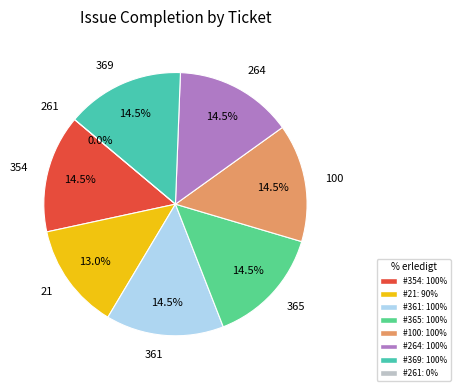

What is the change in value from 361 to 261?

-100